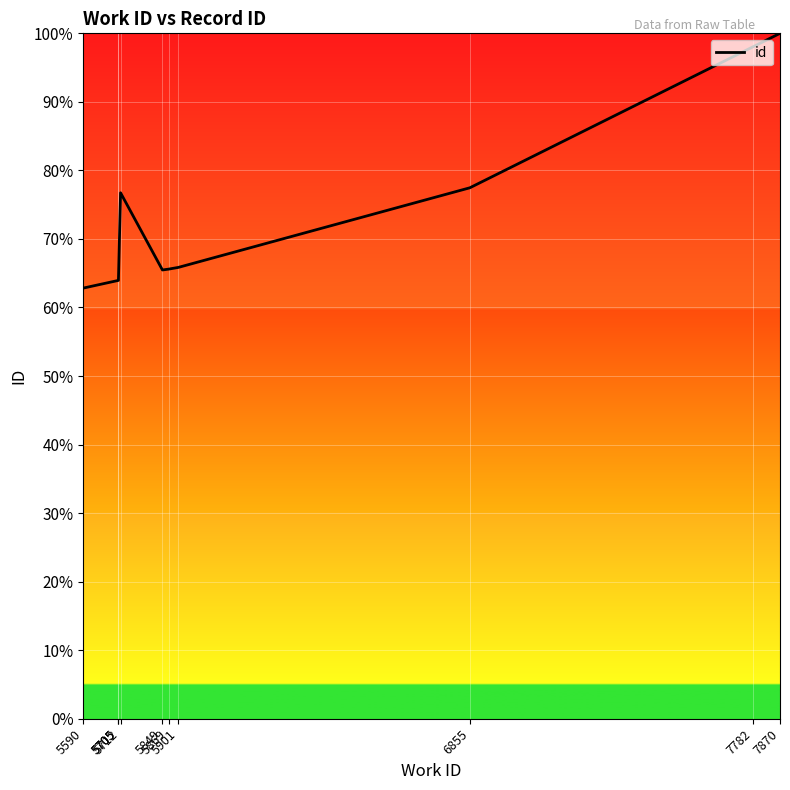

How many values are below 65?

3